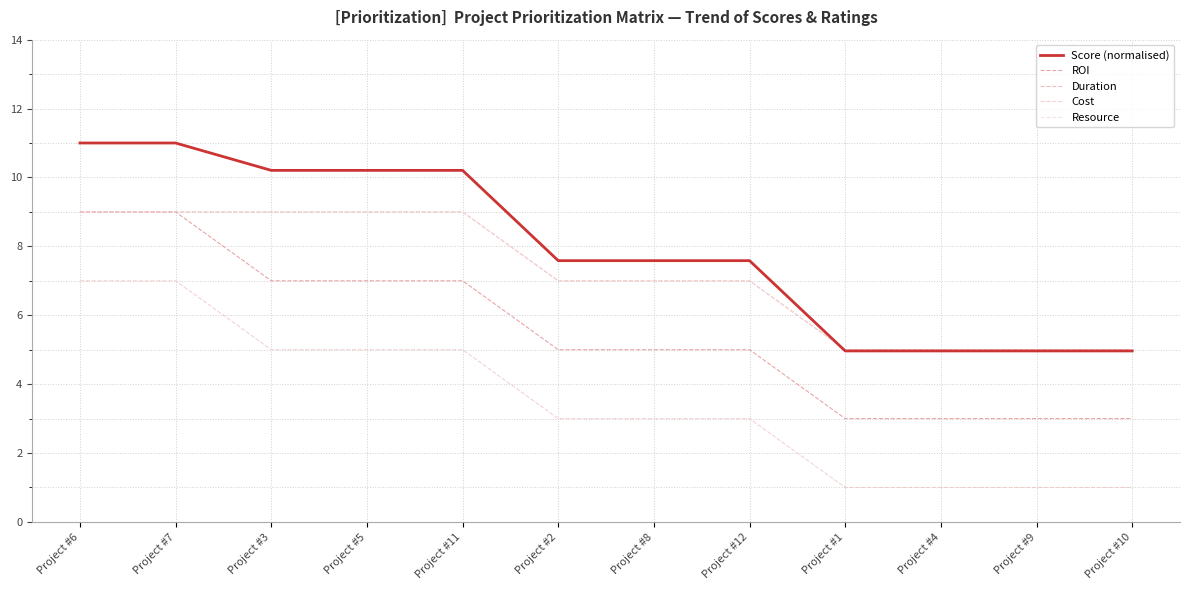

Does the chart display data point markers on the line(s)?

No